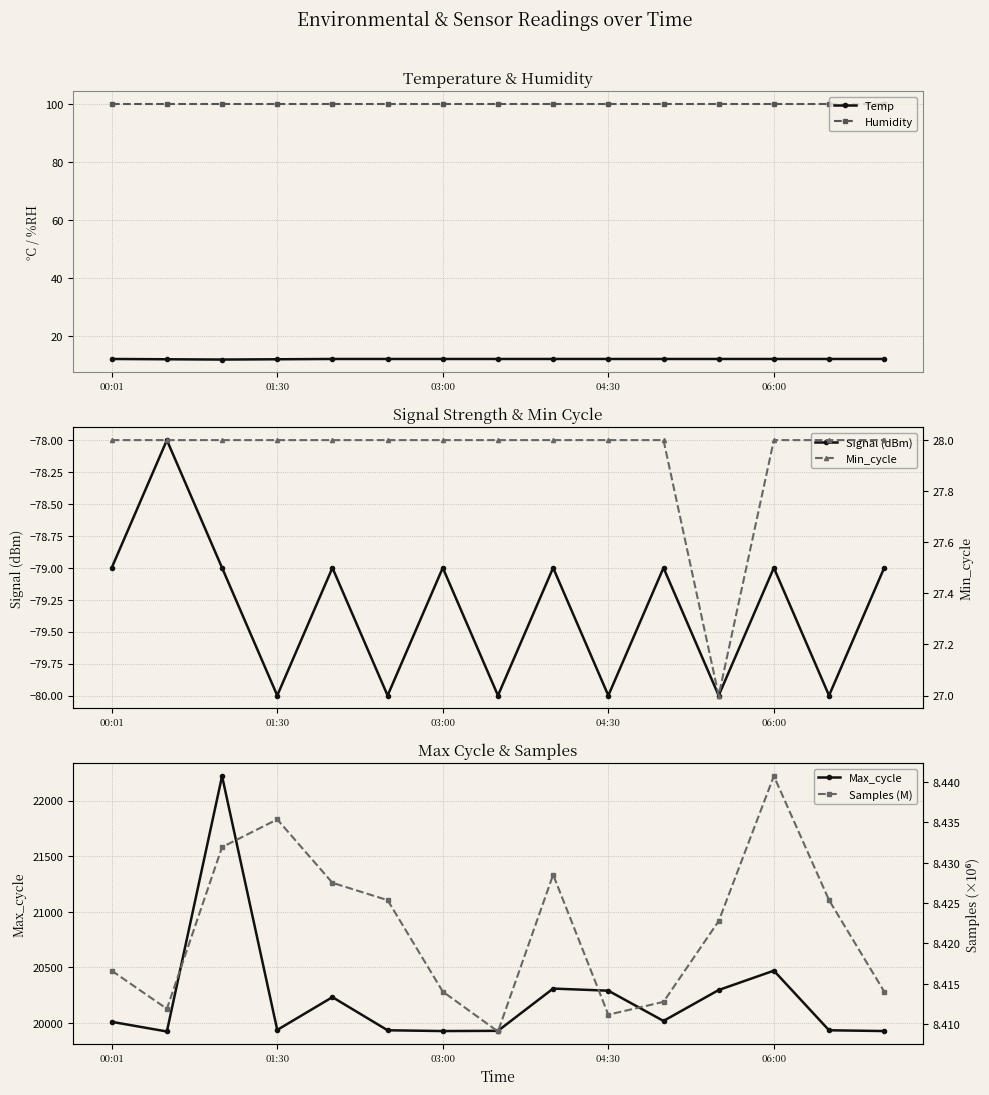

Does the chart have visible grid lines?

Yes